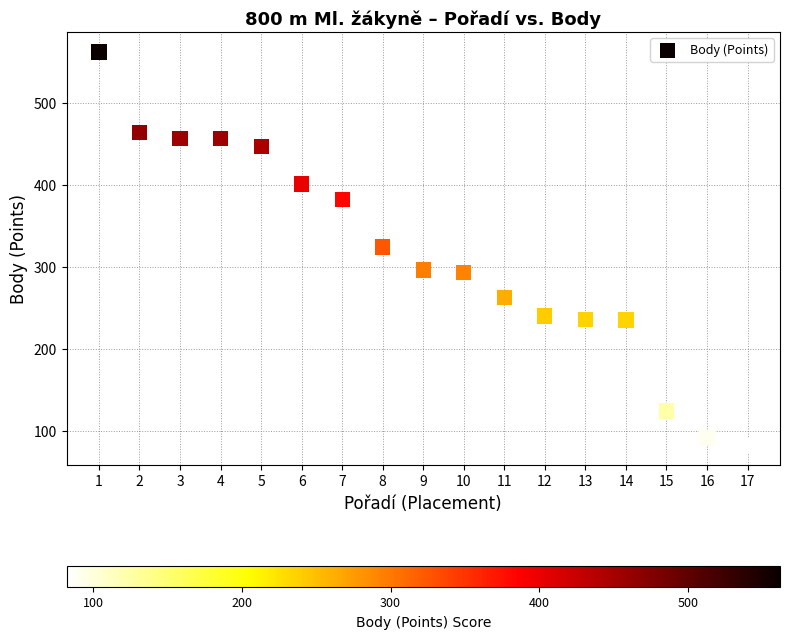

What is the range of Y values (max minus min)?

480